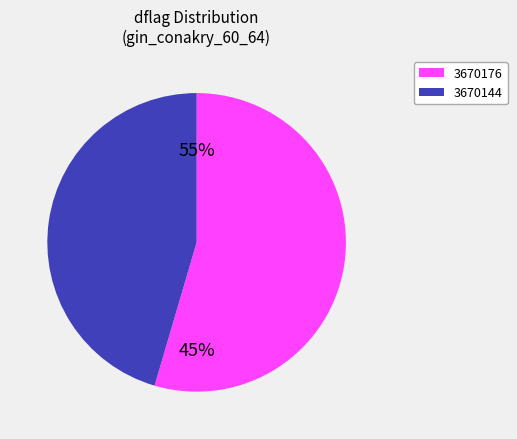

How many slices are in this pie chart?

2